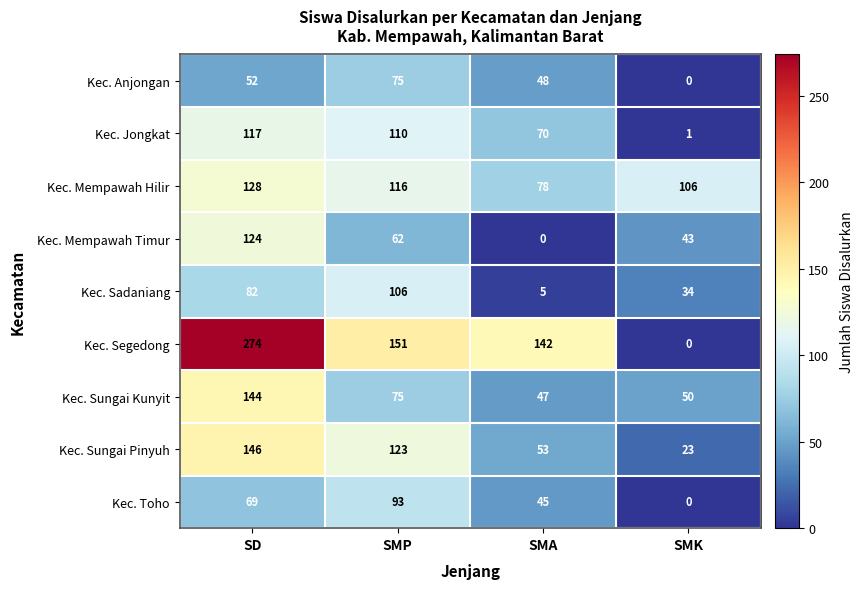

What is the difference between the highest and lowest values at SMP?

89